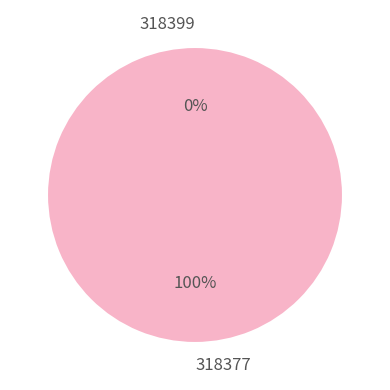

How many slices are in this pie chart?

2